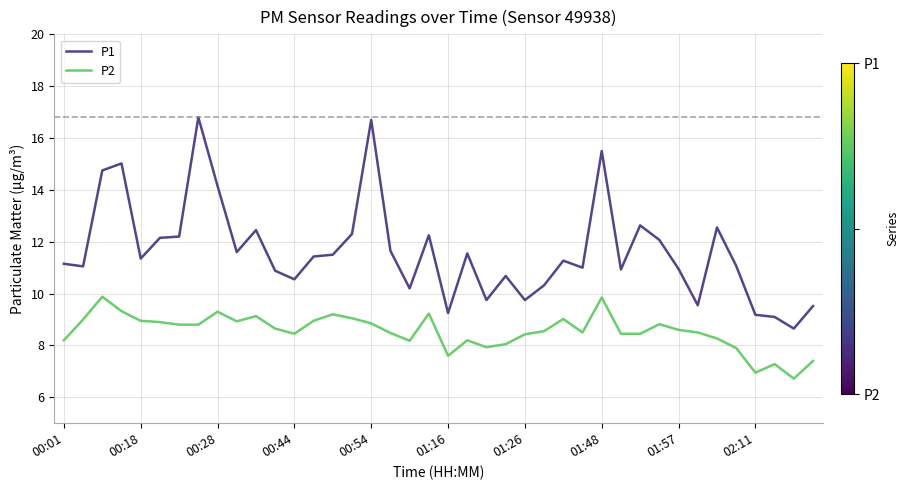

Which series has the largest range (max minus min)?

P1